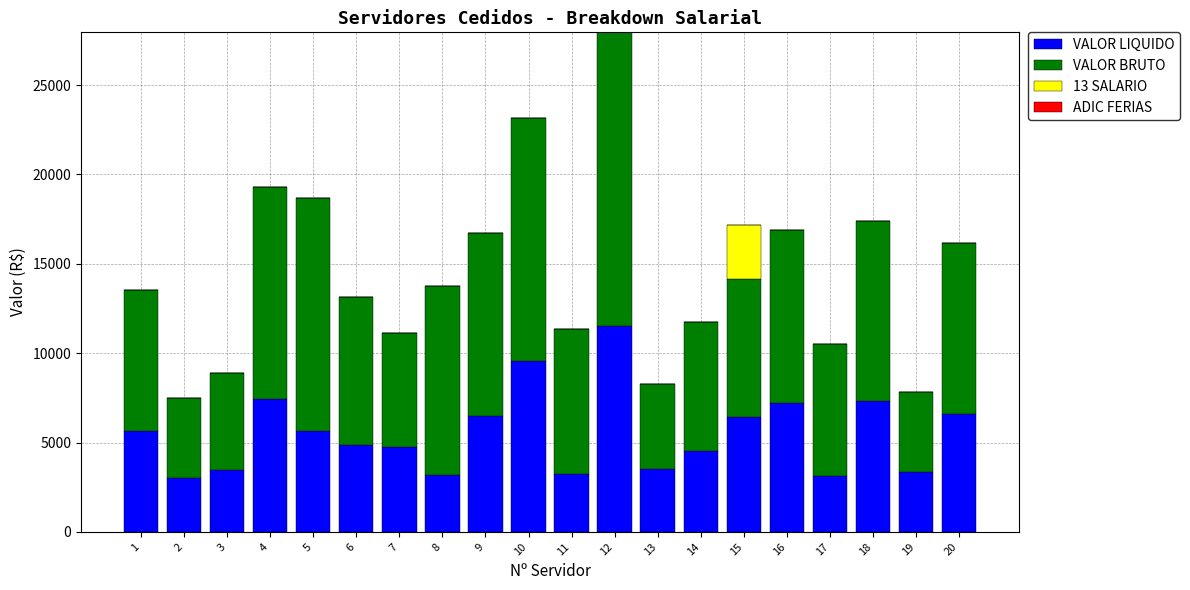

At which category is the sum across all series the highest?

12